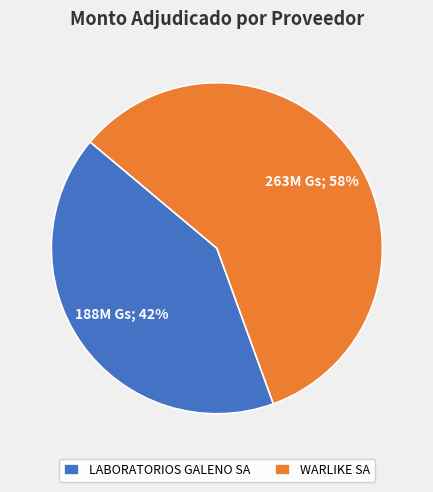

Approximately how many times larger is the value at LABORATORIOS GALENO SA compared to WARLIKE SA?

0.7